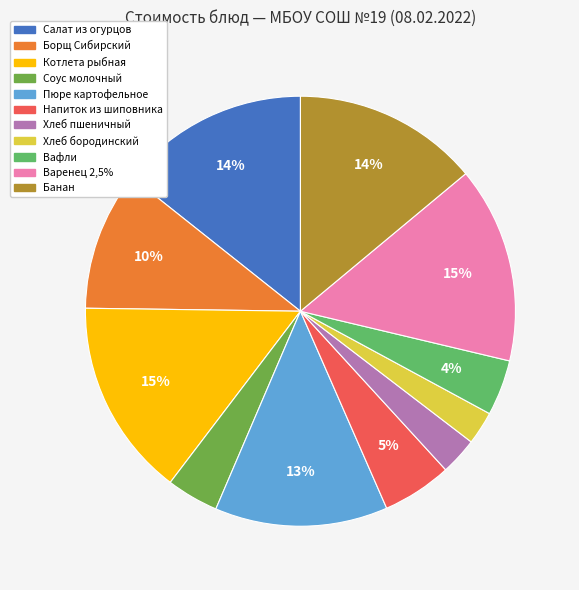

To the nearest percent, what portion does Банан represent?

14%